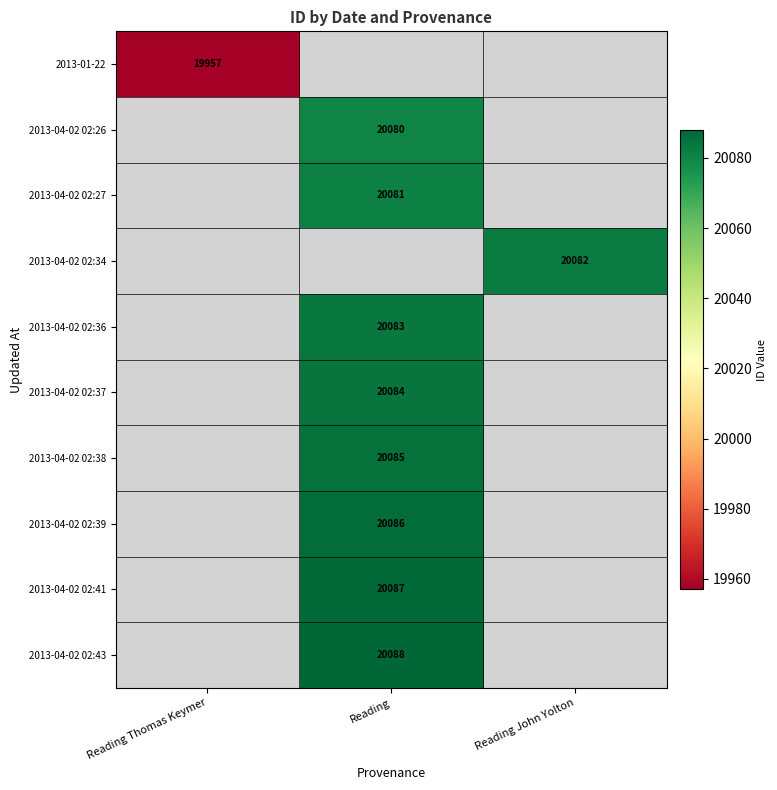

True or false: 2013-04-02 02:37 has a value of 20084 at Reading.

True